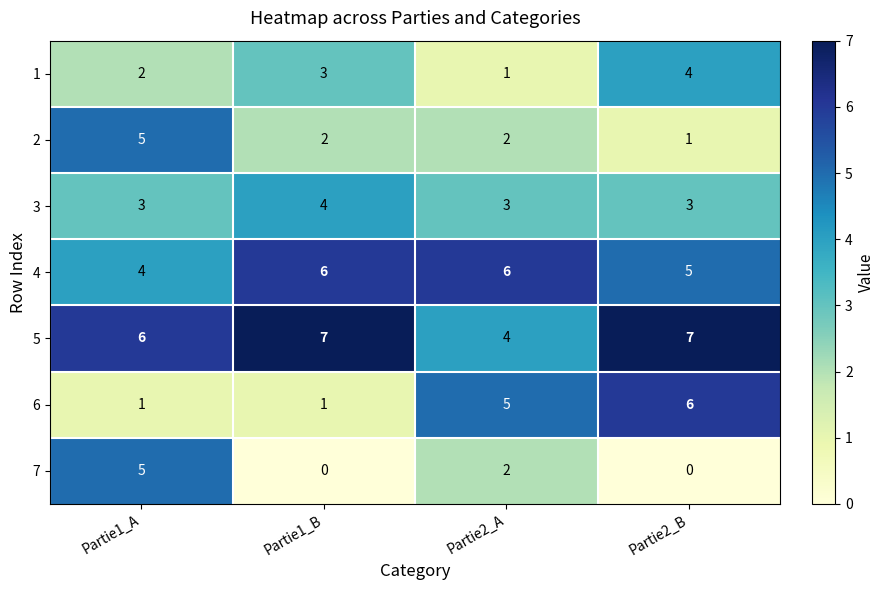

The value of 1 at Partie1_B is 5. True or false?

False